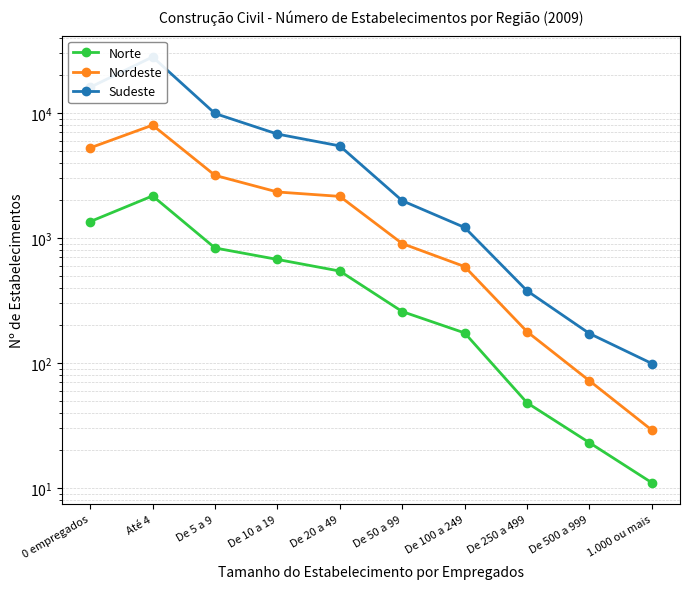

Reading left to right, what are all the values shown in this chart?

Norte: 1354	2174	833	674	544	258	174	48	23	11
Nordeste: 5269	8010	3175	2337	2155	903	591	178	72	29
Sudeste: 16094	28160	9926	6794	5461	1989	1215	378	172	99